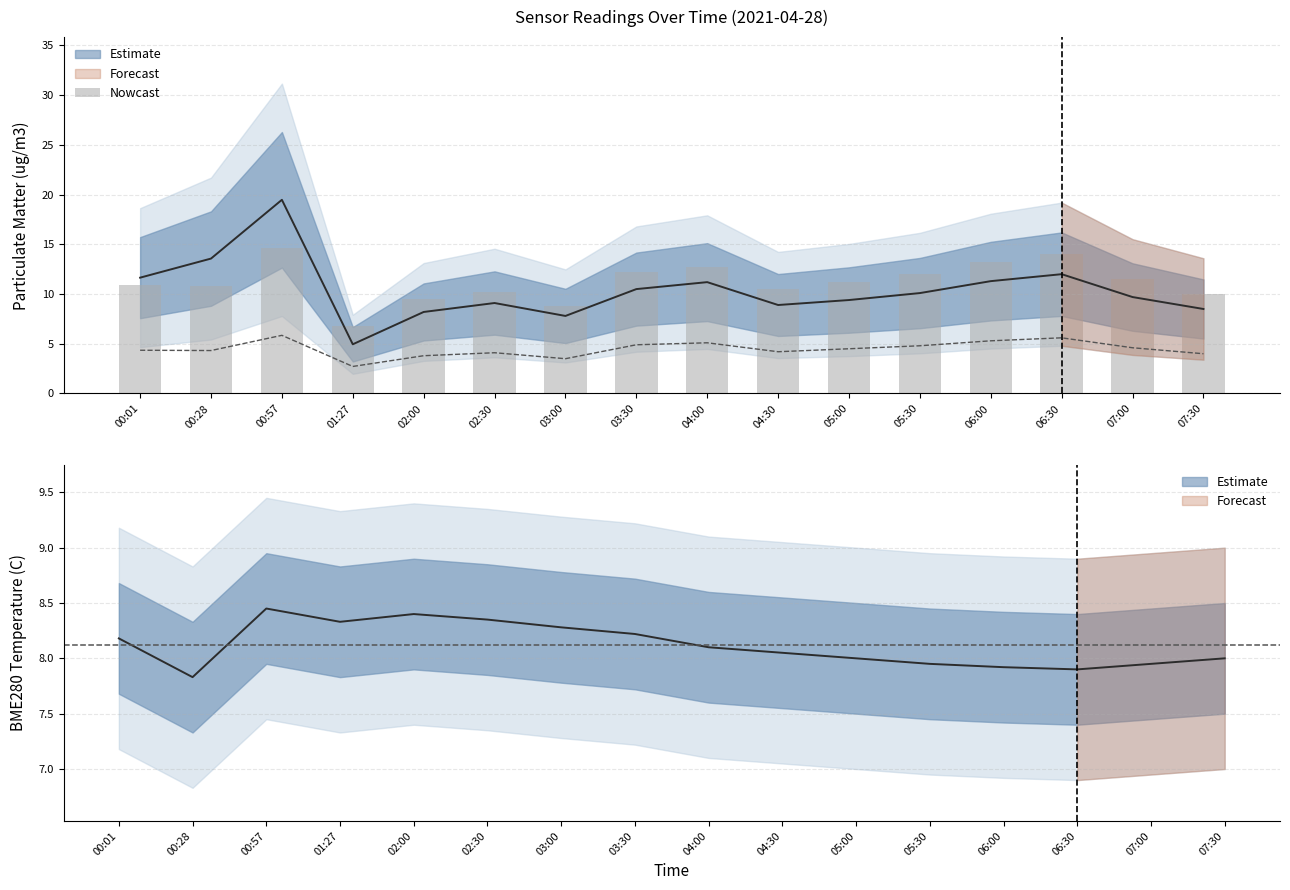

Approximately how many times larger is the value at 04:00 compared to 02:30?

1.2